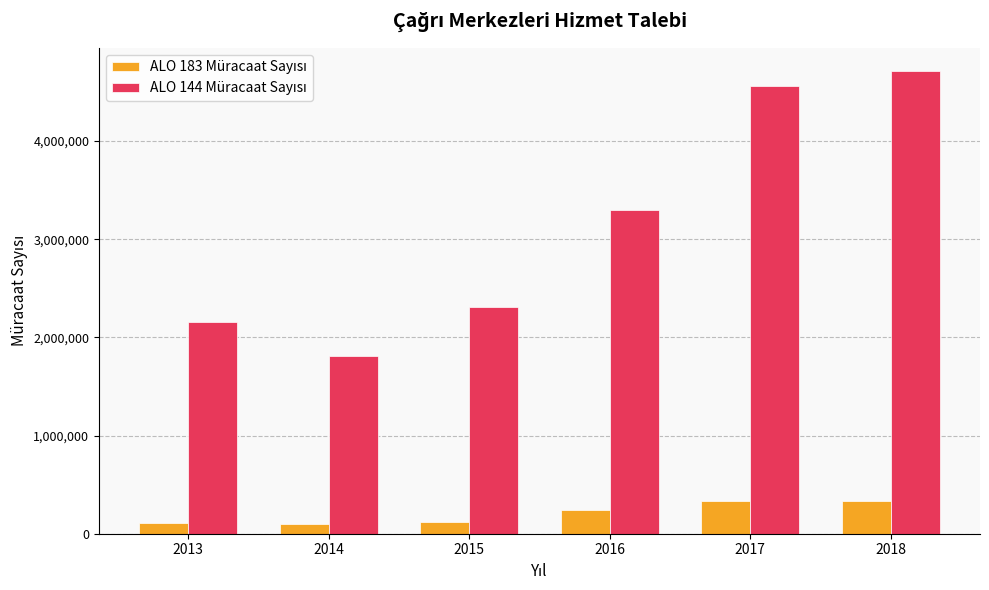

What is the smallest value displayed?

101462